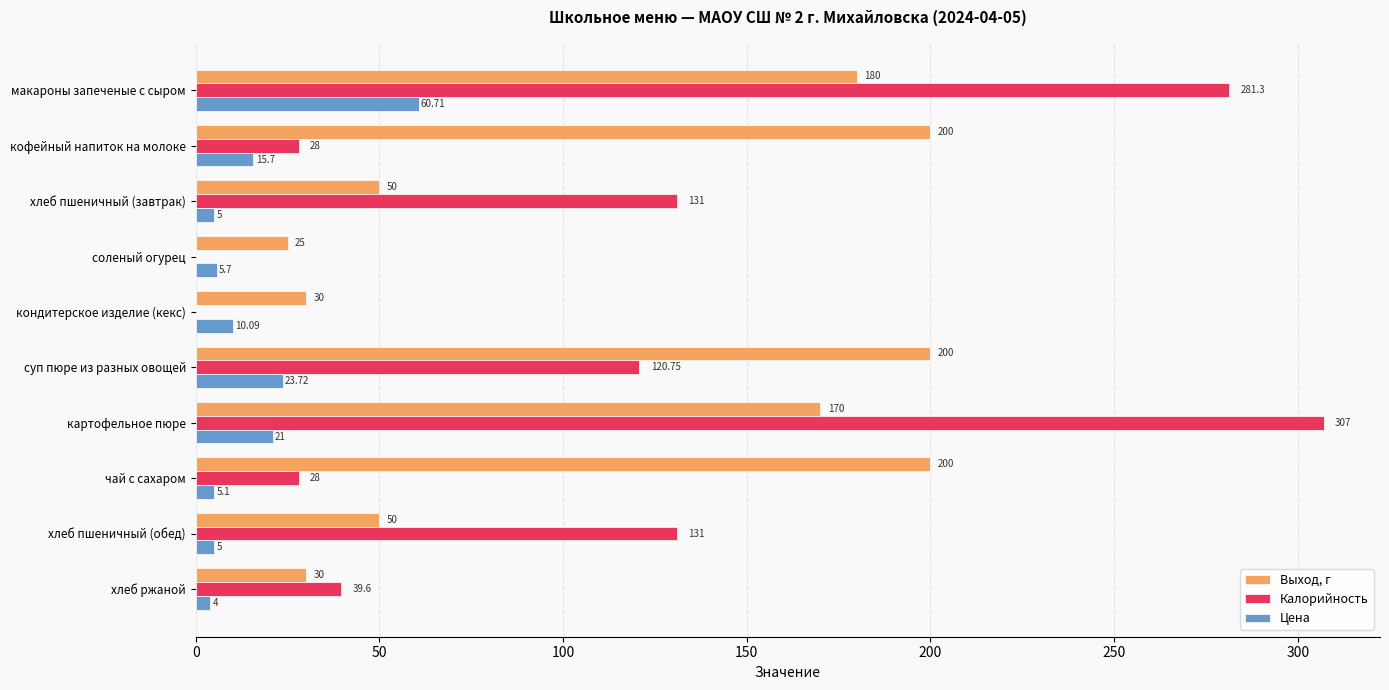

Which series changed the most between макароны запеченые с сыром and хлеб ржаной?

Калорийность